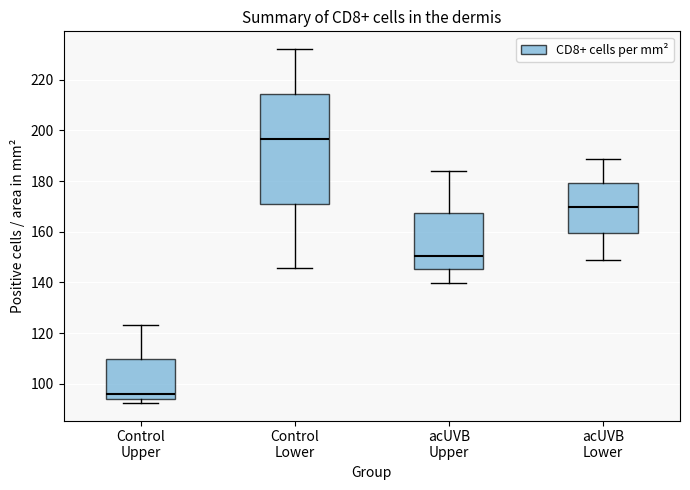

Which box has the lowest median line?

Control Upper